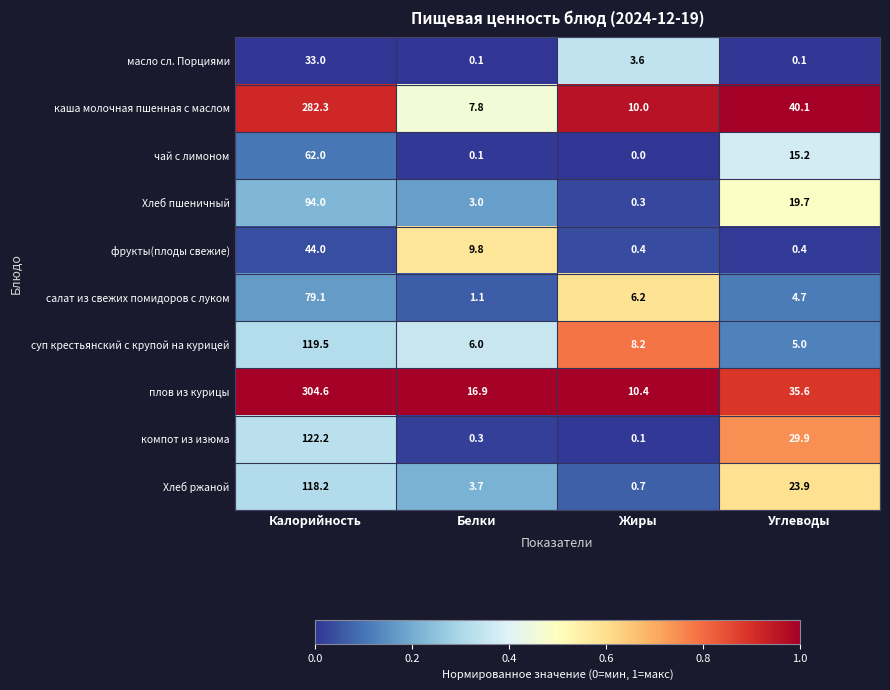

Rank the series at Калорийность from lowest to highest value.

масло сл. Порциями, фрукты(плоды свежие), чай с лимоном, салат из свежих помидоров с луком, Хлеб пшеничный, Хлеб ржаной, суп крестьянский с крупой на курицей, компот из изюма, каша молочная пшенная с маслом, плов из курицы